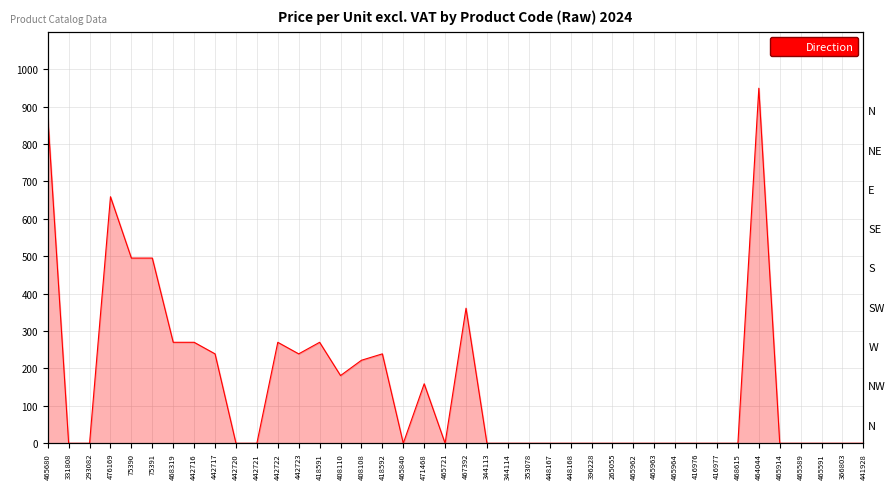

What is the maximum value shown in the chart?

949.0